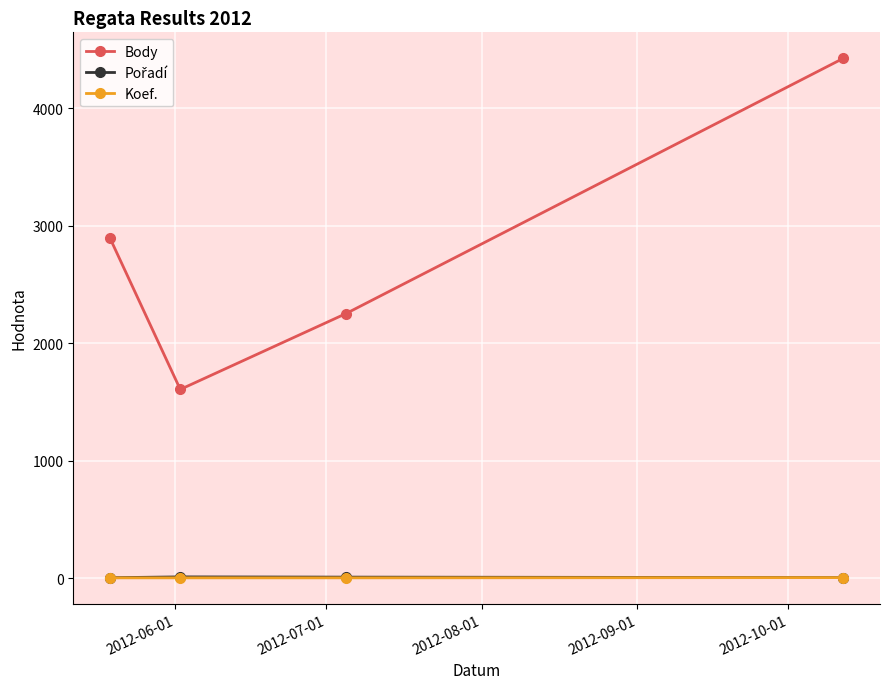

At how many categories does at least one series exceed 131?

4